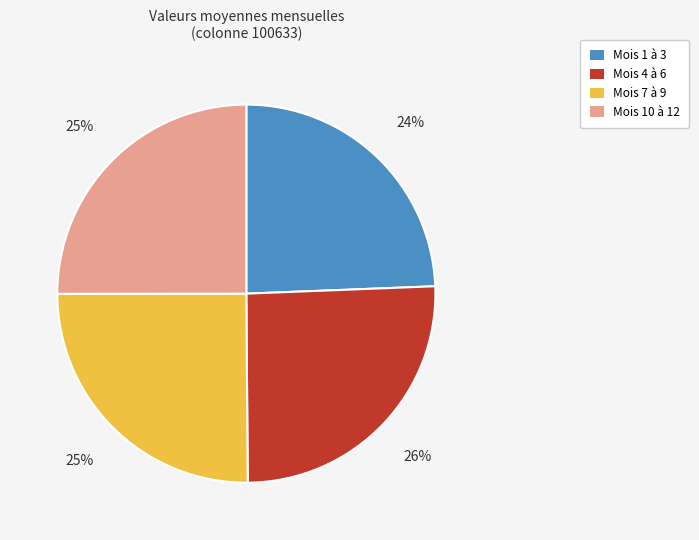

How many segments does this pie chart have?

4